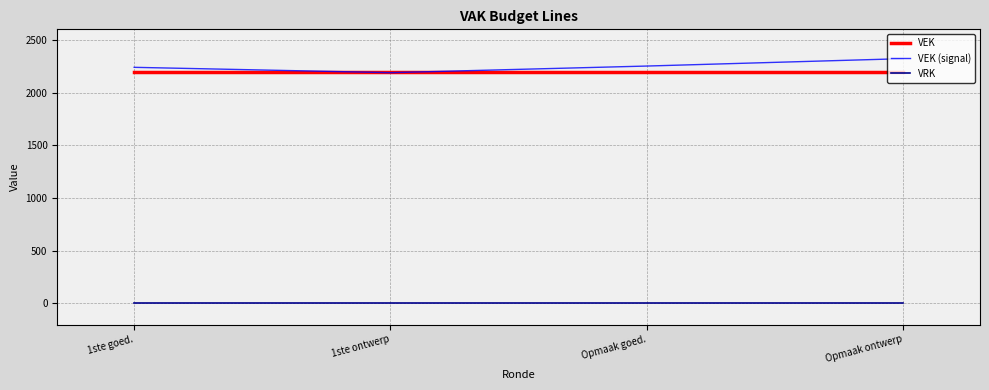

Rank the series by their maximum value, from highest to lowest.

VEK (signal), VEK, VRK